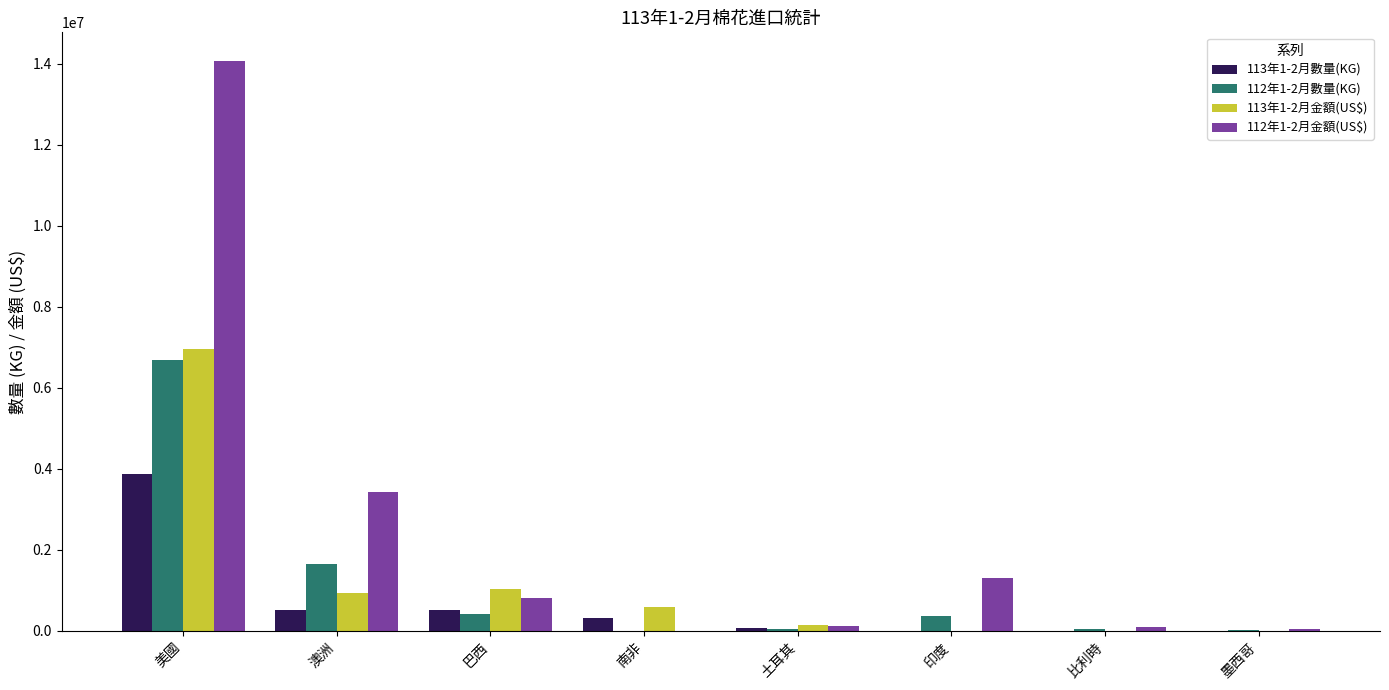

Which series changed the most between 美國 and 南非?

112年1-2月金額(US$)